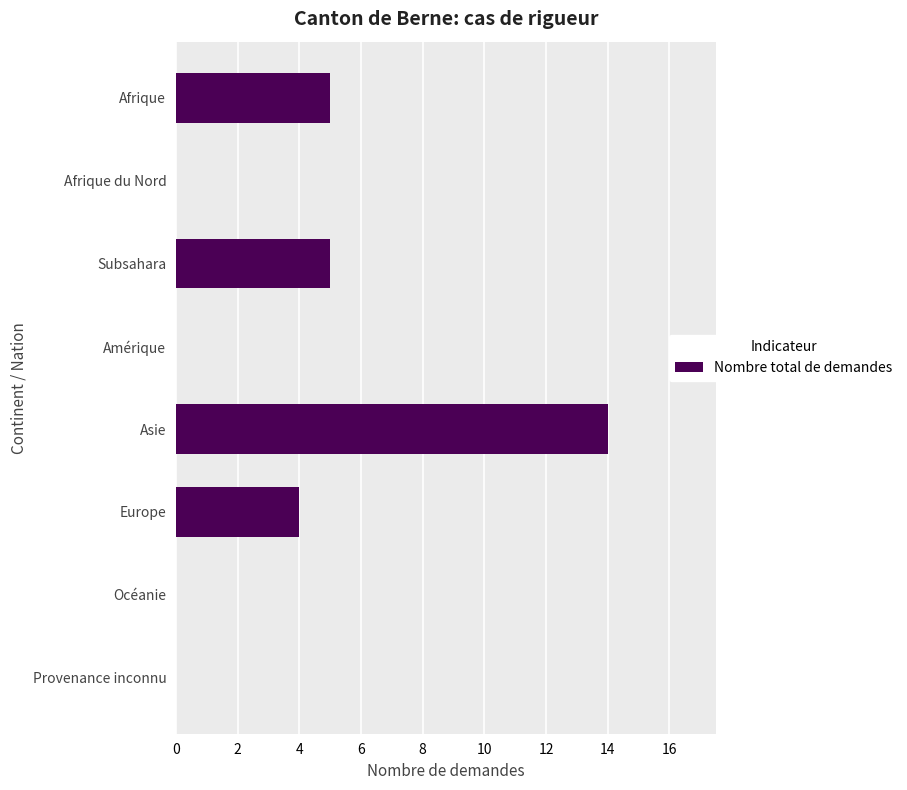

True or false: the data shows 14 at Asie.

True